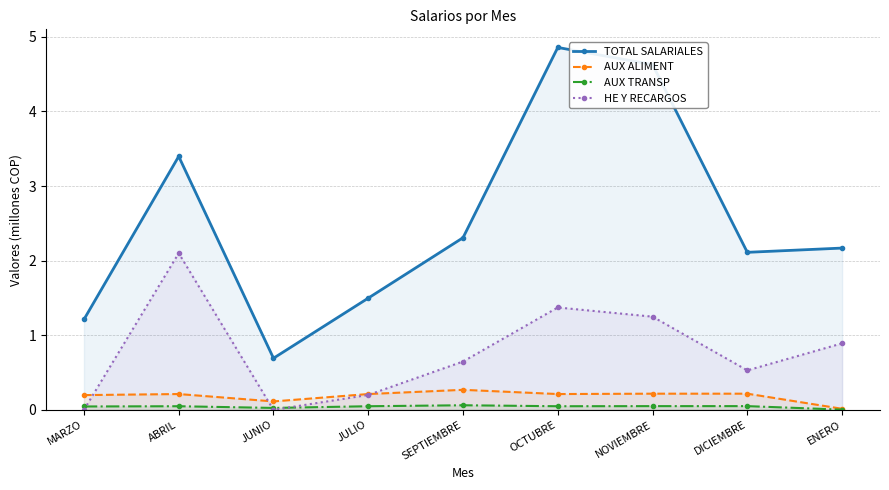

How many categories are shown in the chart?

9